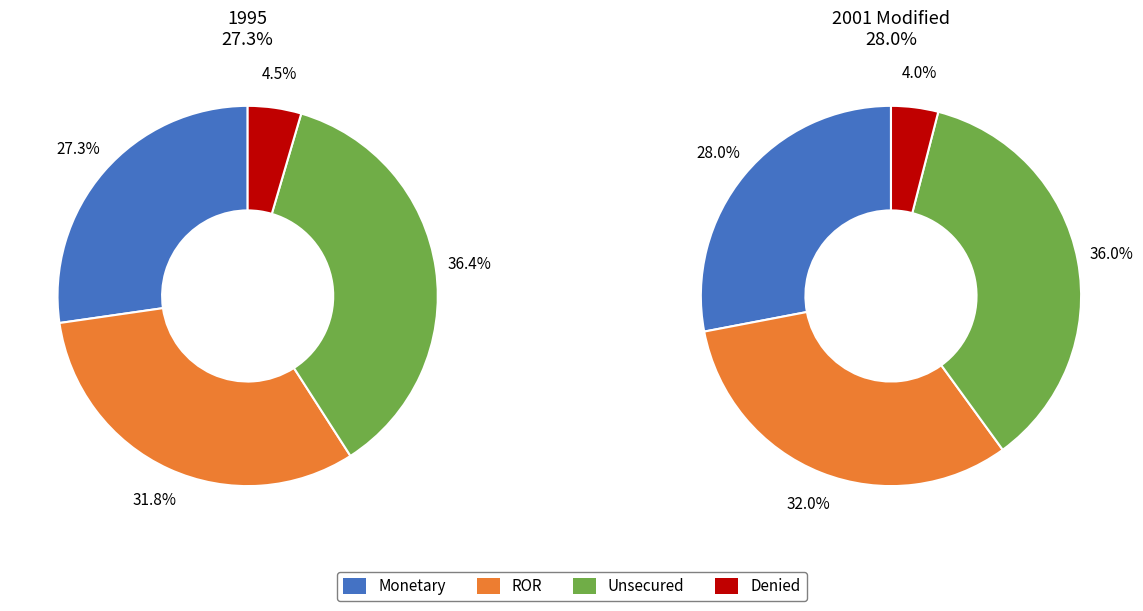

The 8800 slice represents 14% of the pie. True or false?

False